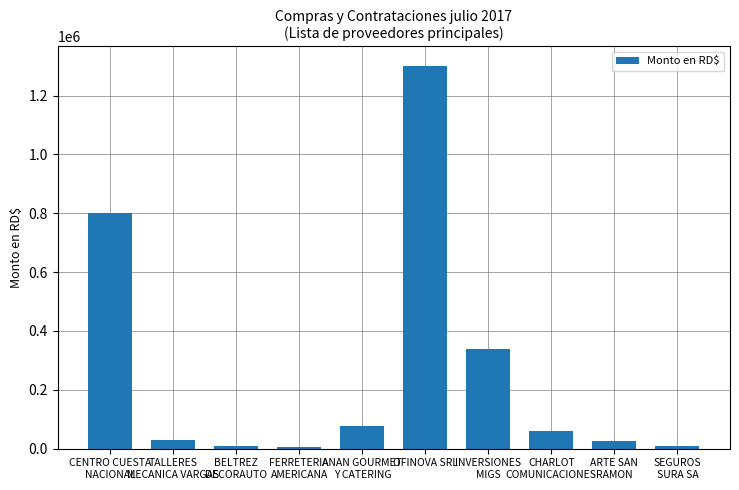

The value at OFINOVA SRL is 814133.9. True or false?

False